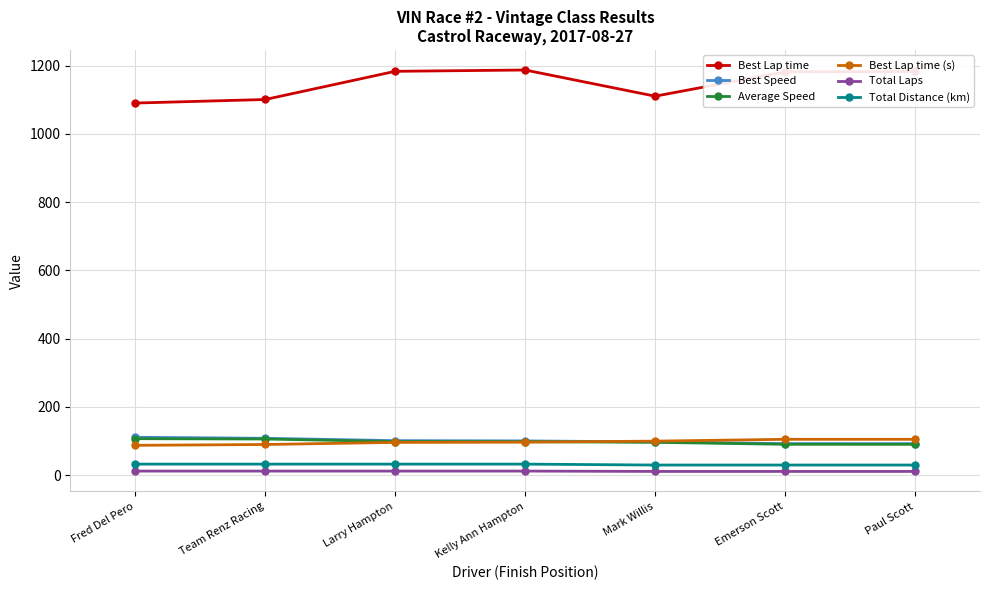

How many values in the Total Distance (km) series are below 32?

3